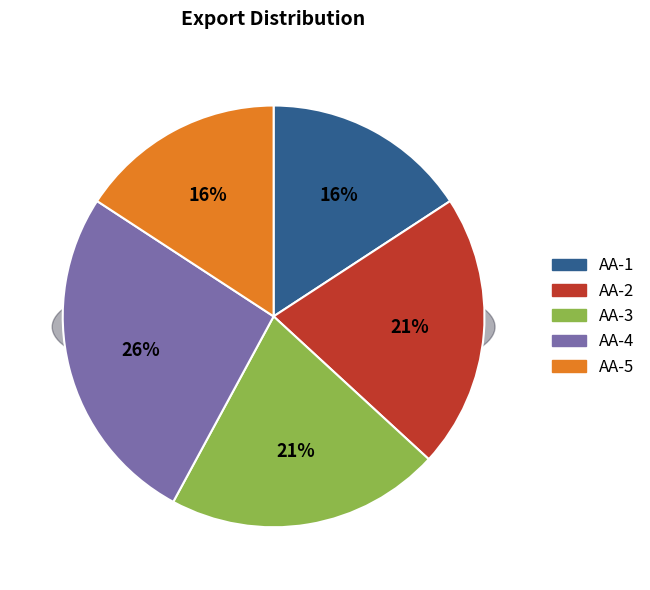

To the nearest percent, what portion does AA-3 represent?

21%